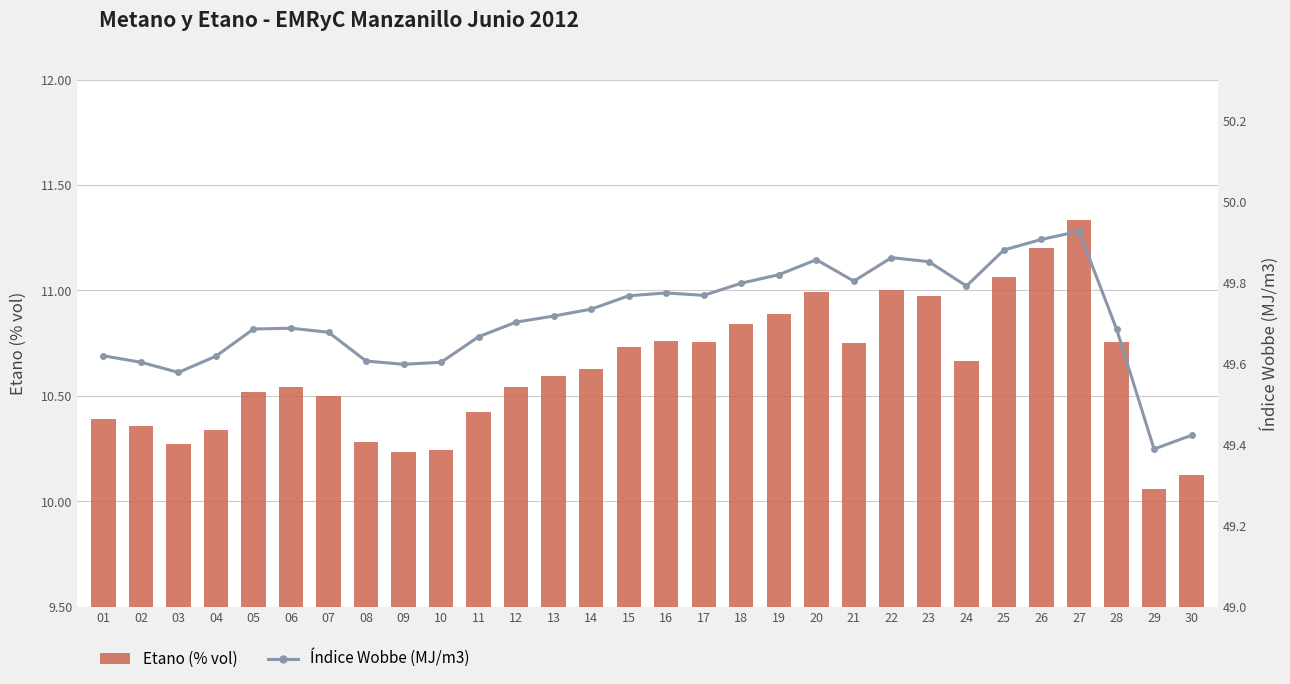

Which series changed the most between 01 and 26?

Etano (% vol)